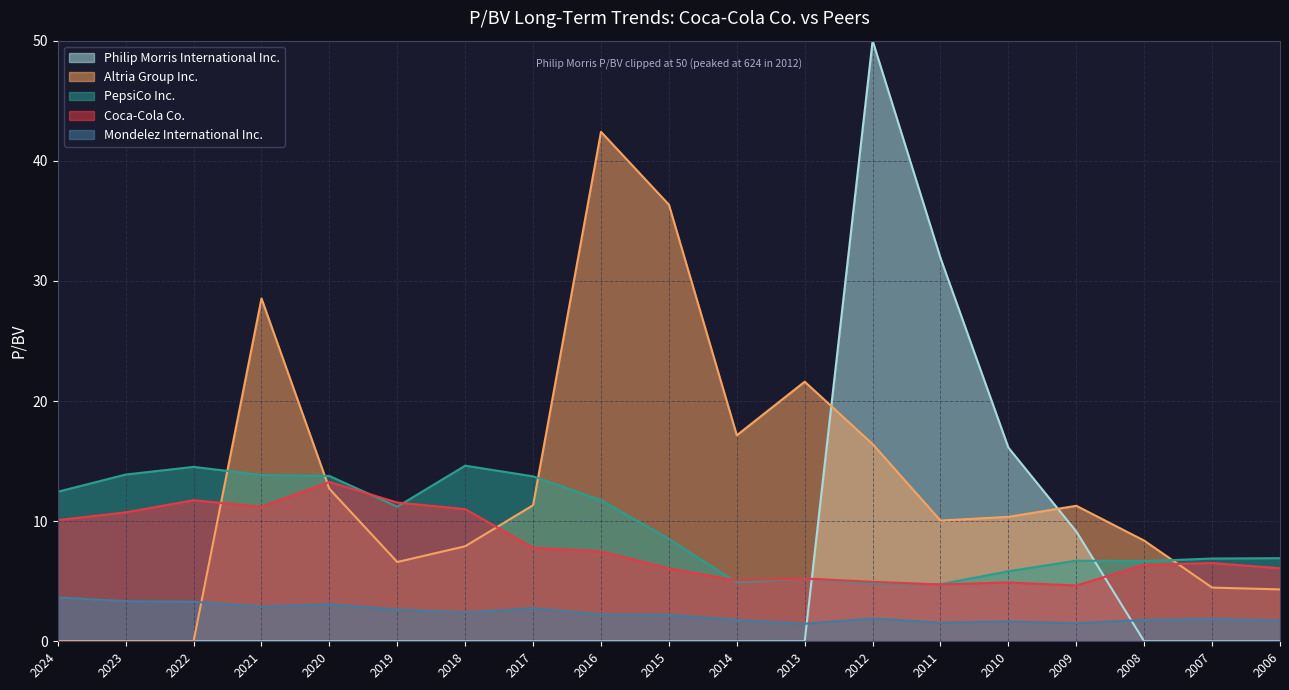

What is the value of the Altria Group Inc. point at the 18th from the left?

4.5